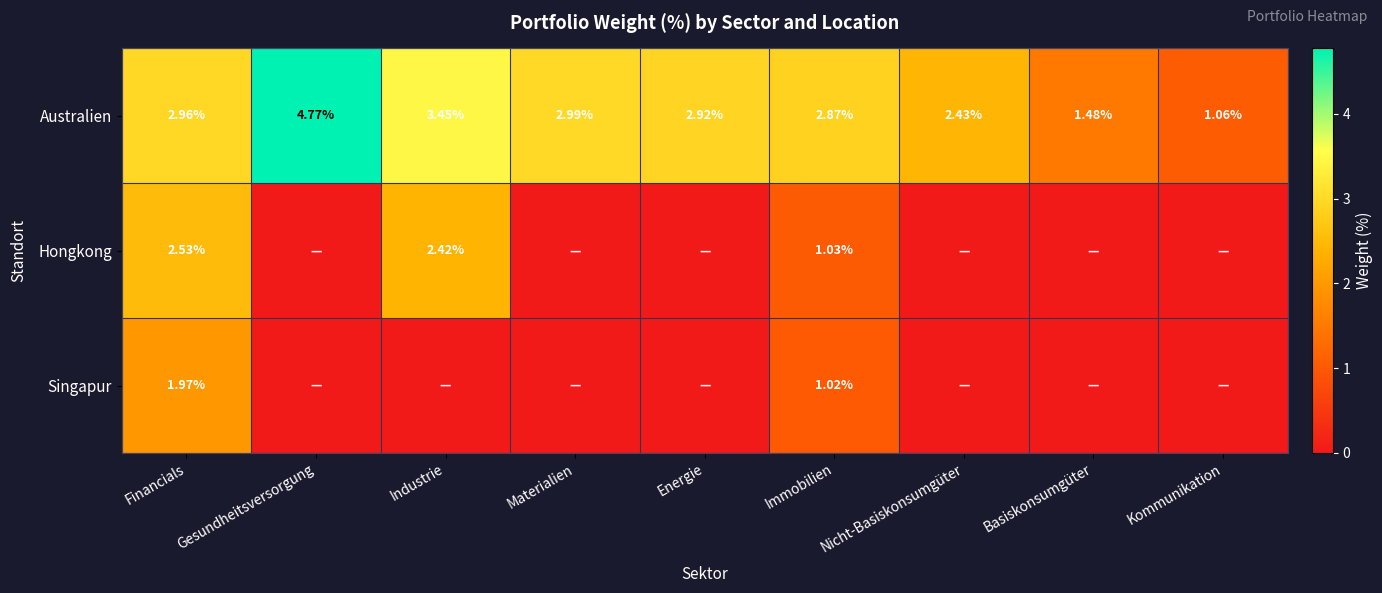

What is the difference between the highest and lowest values at Industrie?

3.5